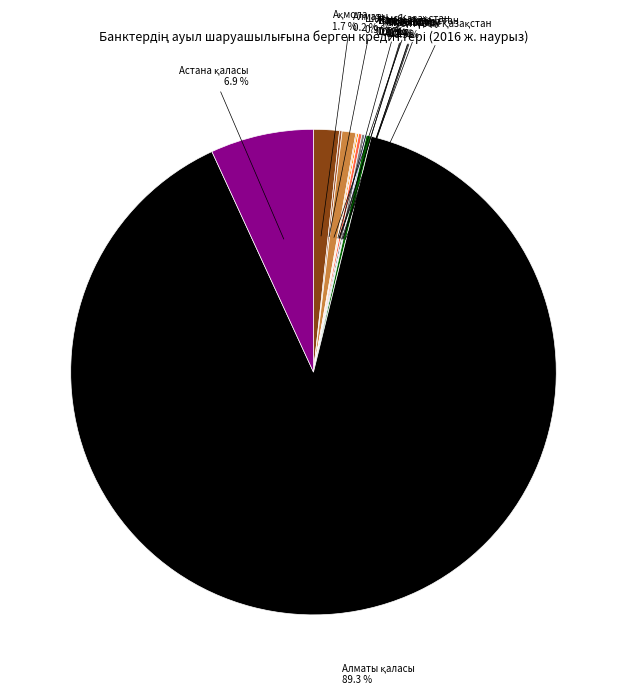

Is there a majority slice in this chart?

Yes